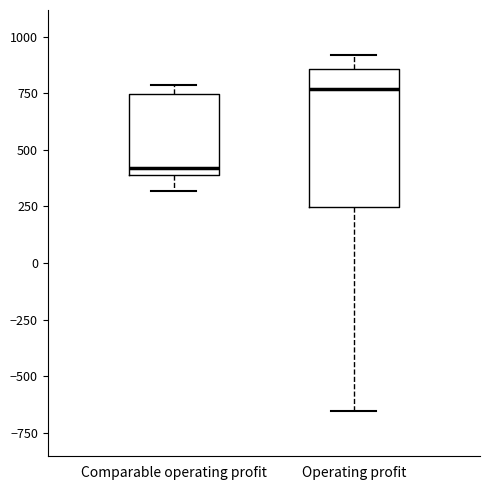

Which box is the tallest, from its lower edge to its upper edge?

Operating profit